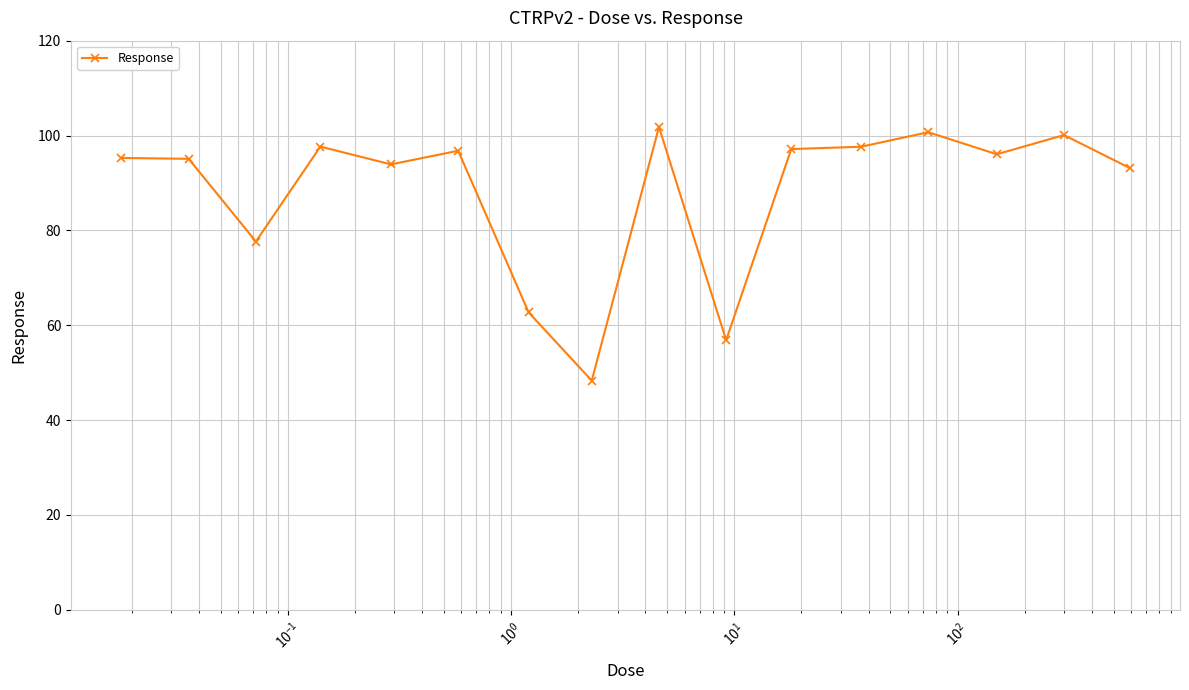

What is the sum of all values?

1410.9